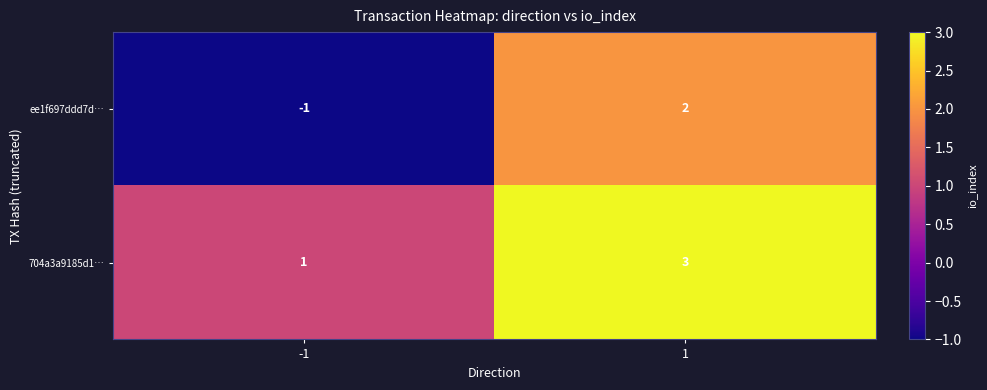

Count the number of data series in this chart.

2